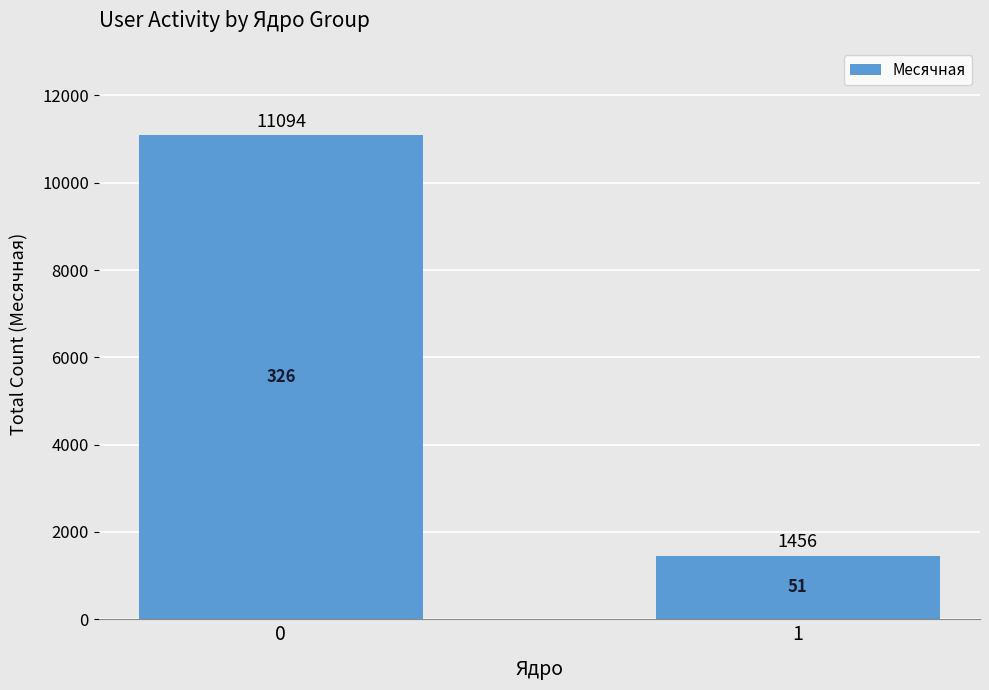

Reading left to right, extract all data points from this chart.

0=11094	1=1456